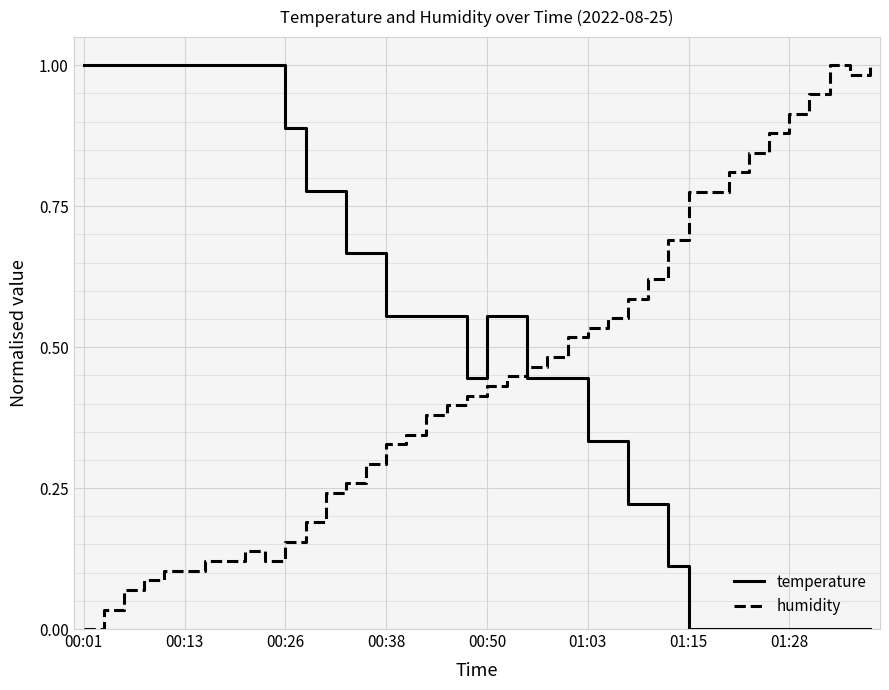

Which series has the largest total across all categories?

temperature